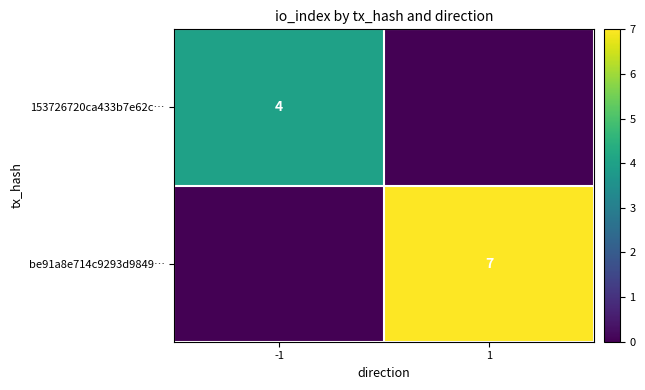

Is the value of 153726720ca433b7e62c… at -1 greater than the value of be91a8e714c9293d9849… at 1?

No